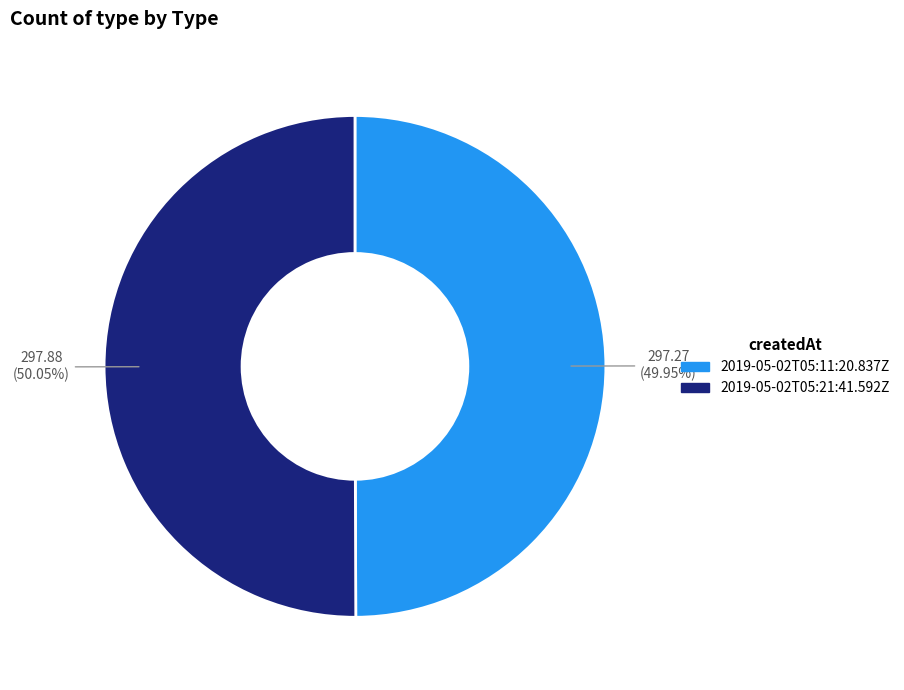

To the nearest percent, what percentage of the pie is 2019-05-02T05:21:41.592Z?

50%